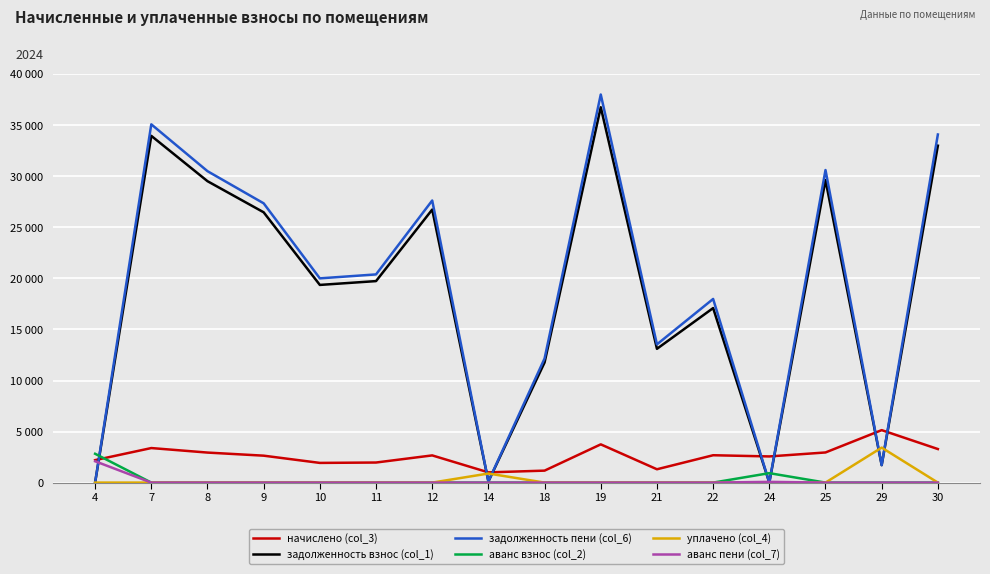

Does the chart display data point markers on the line(s)?

No